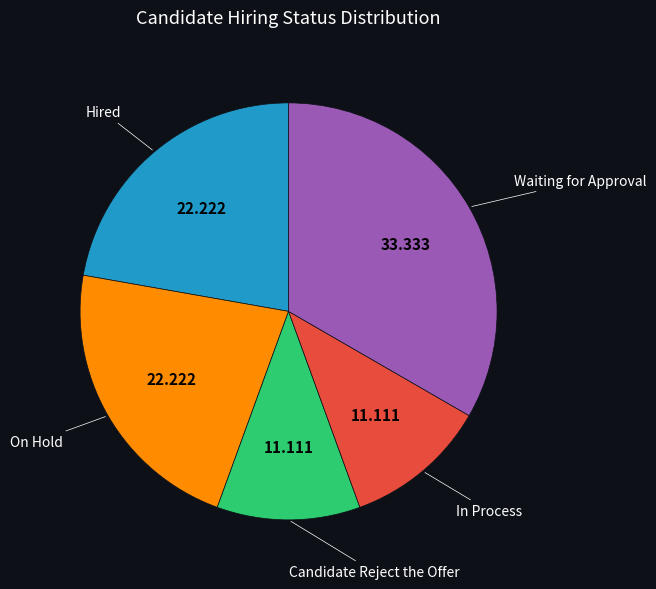

Is Hired the majority of the pie?

No